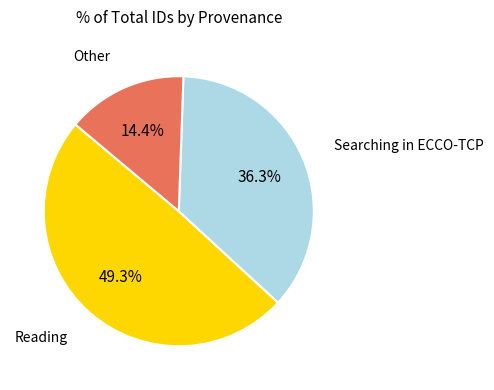

Is there a majority slice in this chart?

No